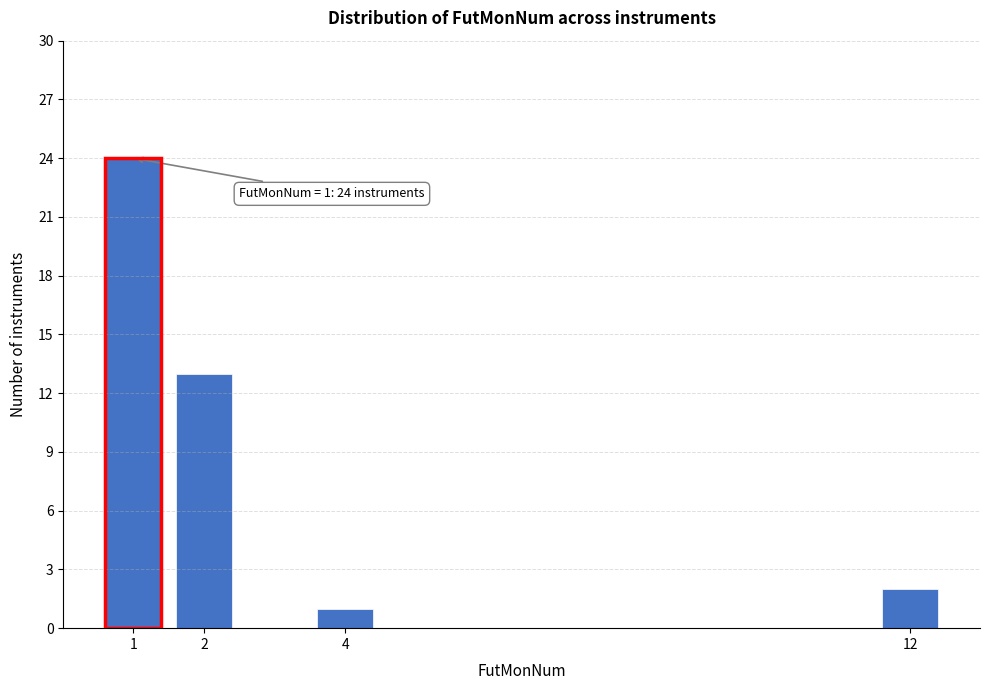

Reading left to right, extract all data points from this chart.

24	13	1	2